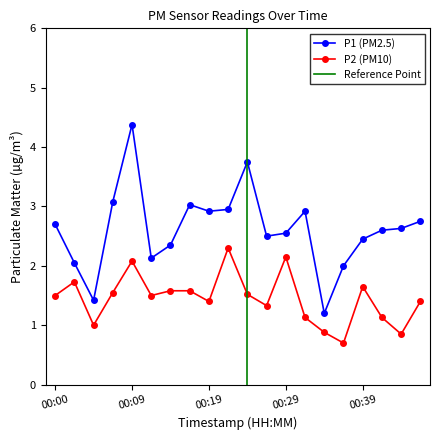

What is the maximum value shown in the chart?

4.4